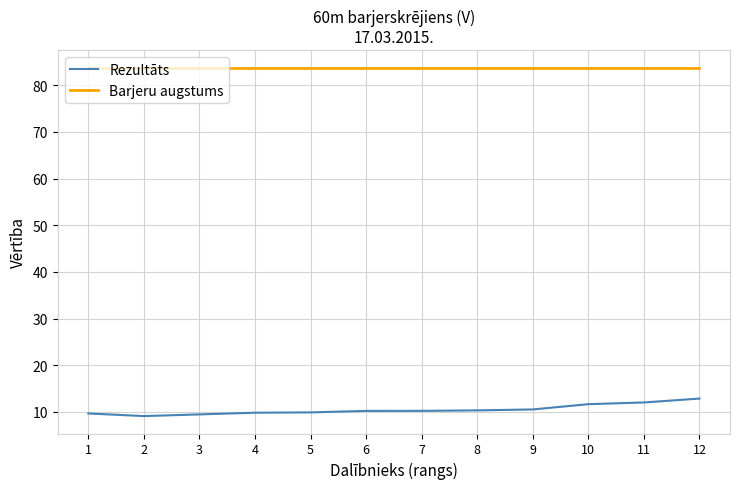

What is the maximum value shown in the chart?

83.8